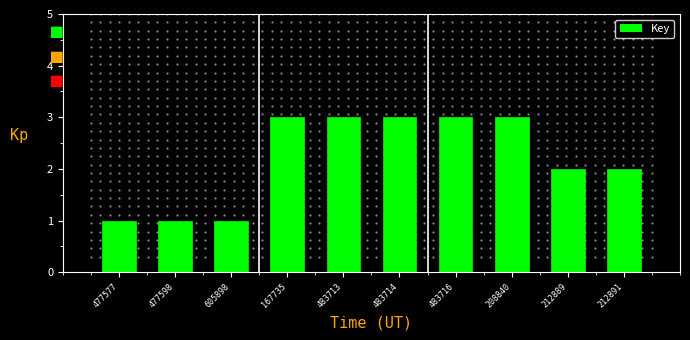

Reading left to right, what are all the values shown in this chart?

1	1	1	3	3	3	3	3	2	2